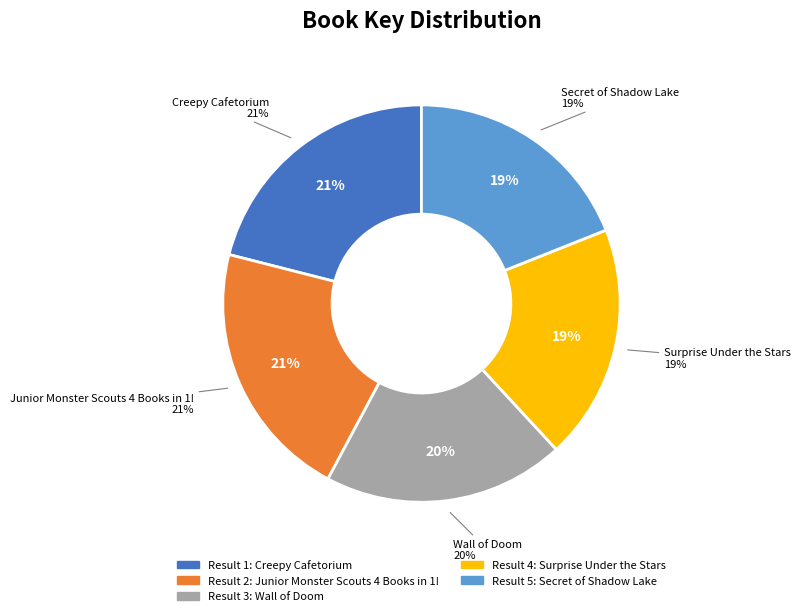

To the nearest percent, what is the combined percentage of Secret of Shadow Lake and Wall of Doom?

39%